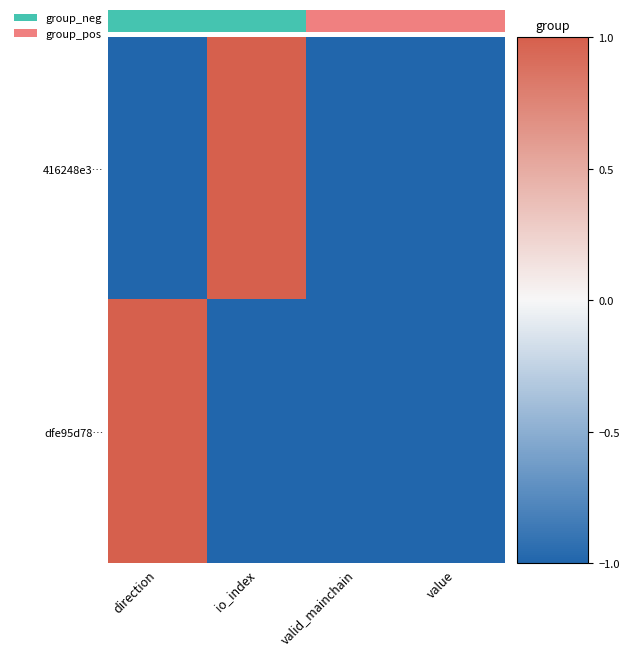

Rank the series by their maximum value, from highest to lowest.

416248e3…, dfe95d78…